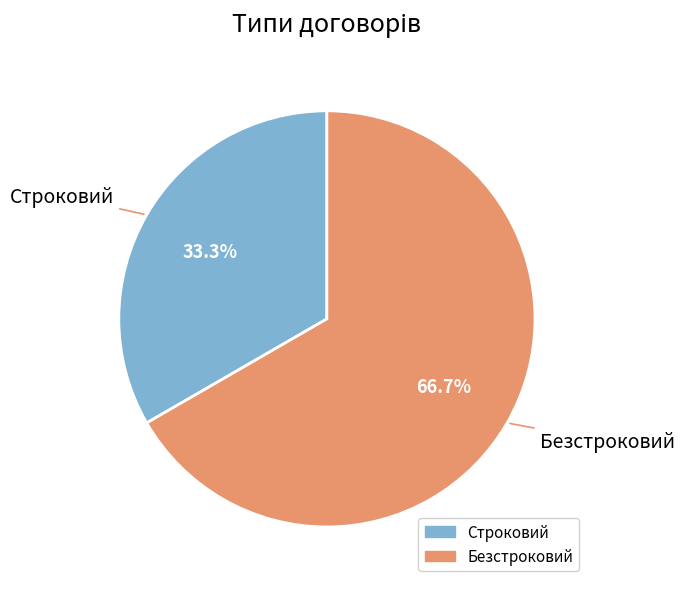

Does Строковий account for over 50% of the chart?

No